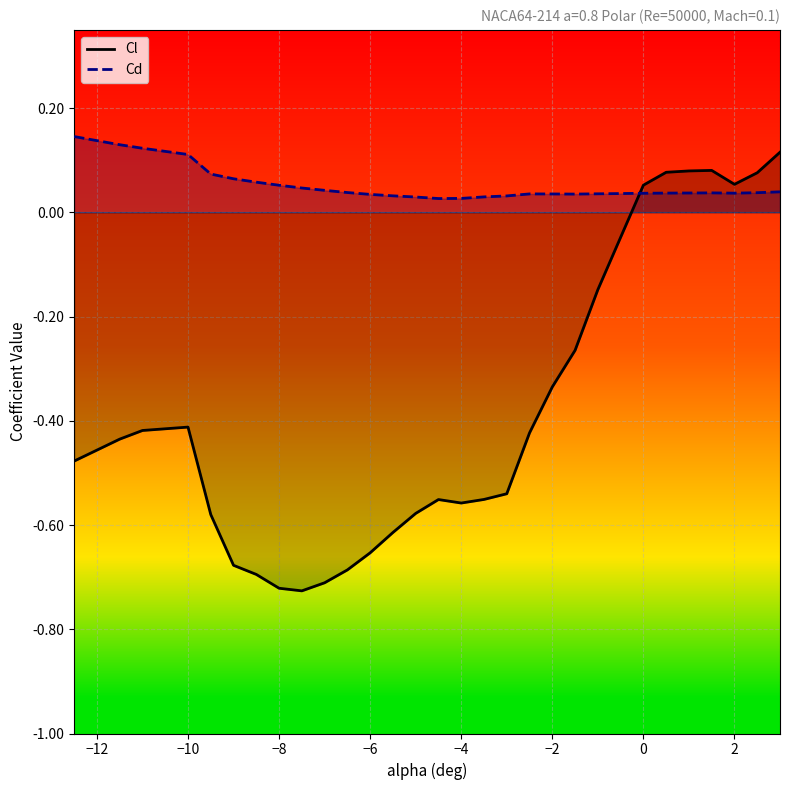

True or false: Cd and Cl intersect in this chart.

True